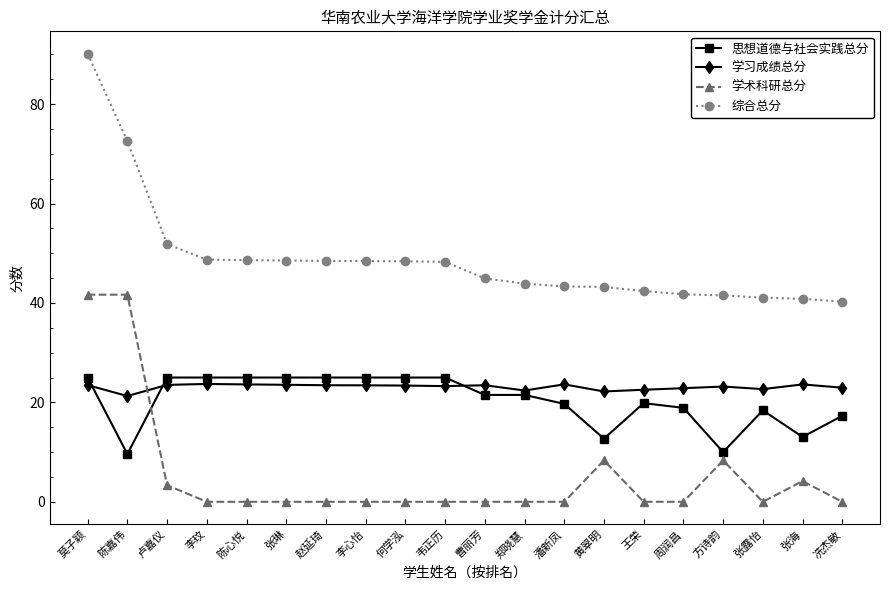

True or false: 学术科研总分 has more than 1 interior local peaks.

True